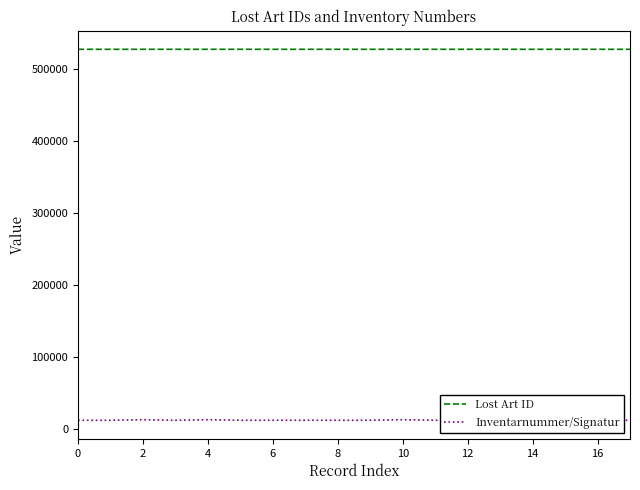

List the series in order of their peak value, highest first.

Lost Art ID, Inventarnummer/Signatur